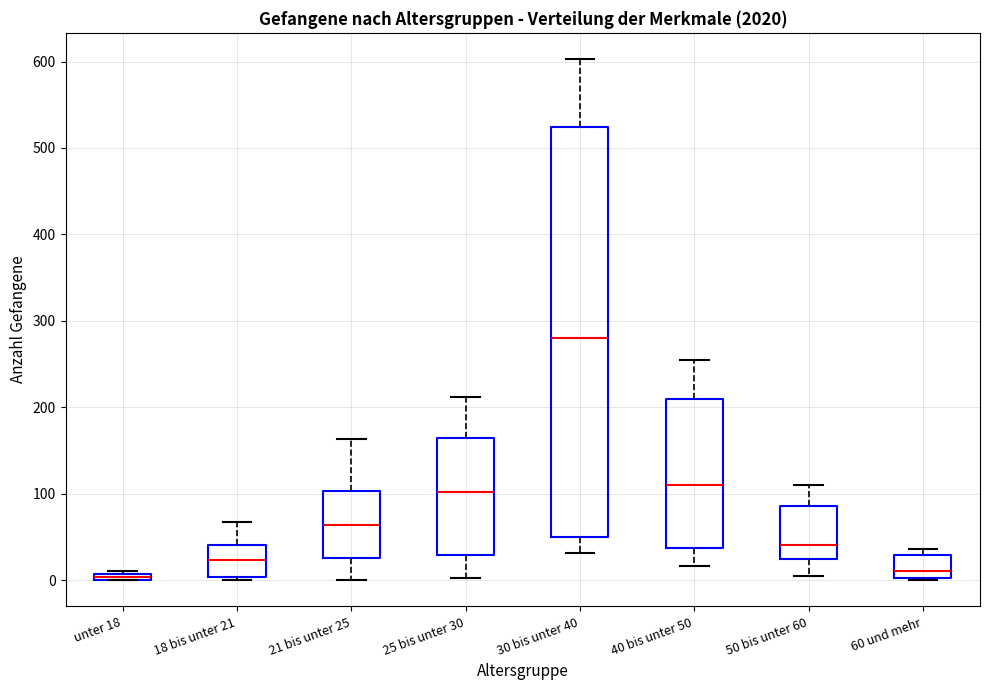

Where does the upper whisker of the box for 40 bis unter 50 end on the y-axis? The values are not printed on the chart, so give them approximately, as read against the axis.

260